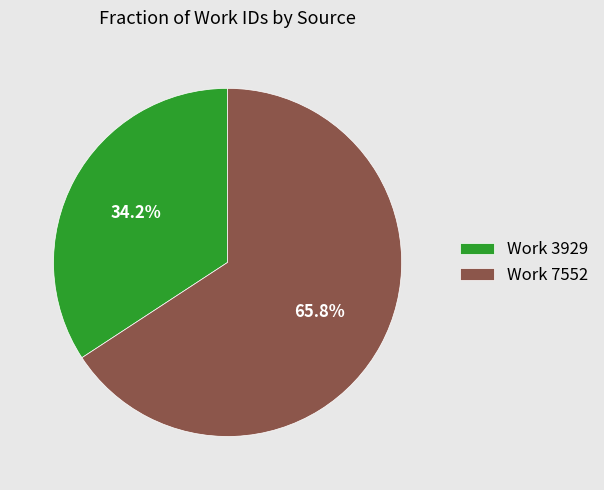

Rank the categories by value from highest to lowest.

Work 7552, Work 3929